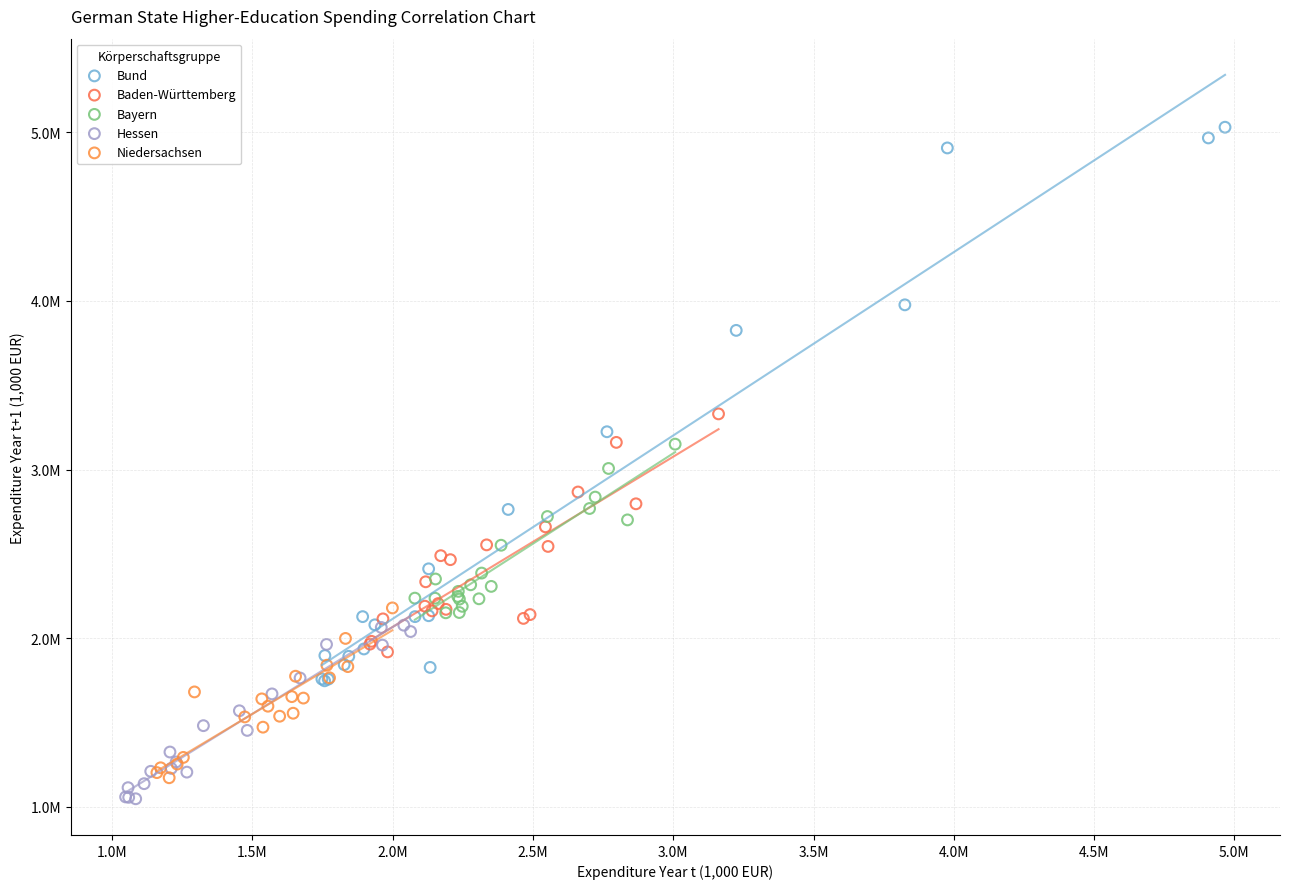

What are all the series names shown in the legend?

Bund, Baden-Württemberg, Bayern, Hessen, Niedersachsen